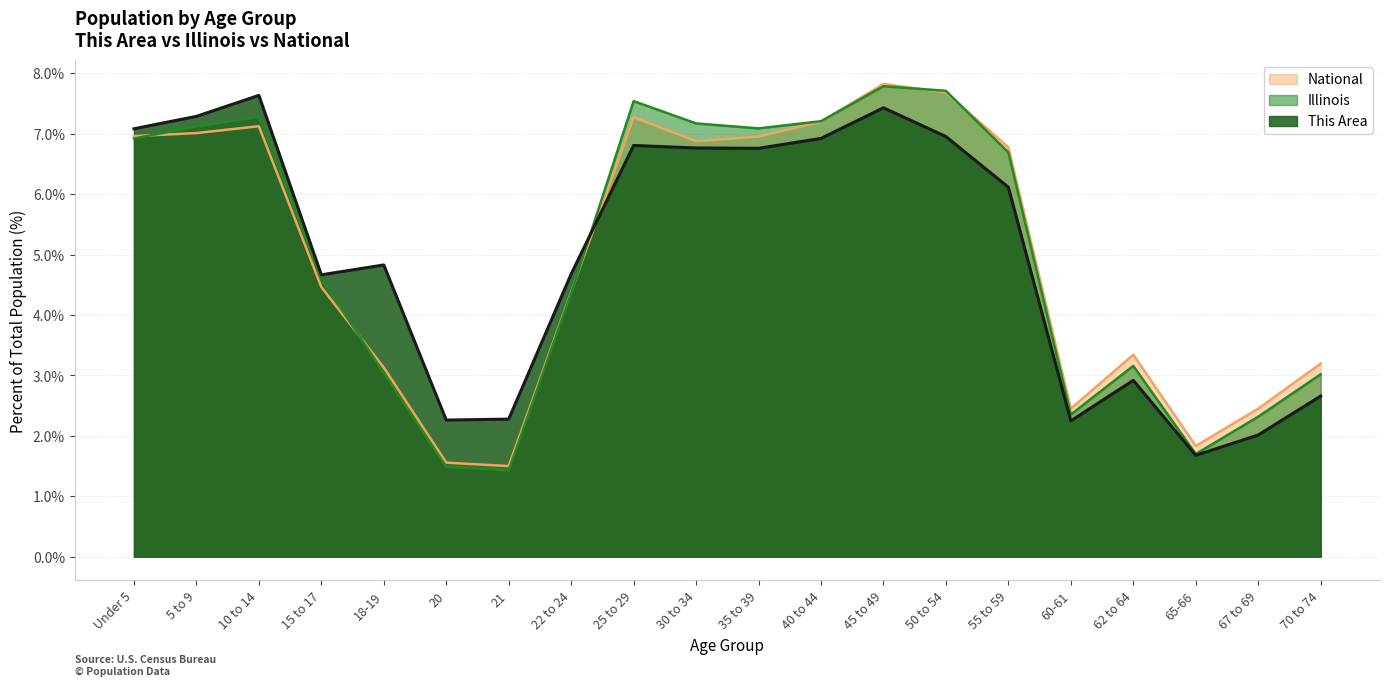

What is the sum of all National values?

100.0